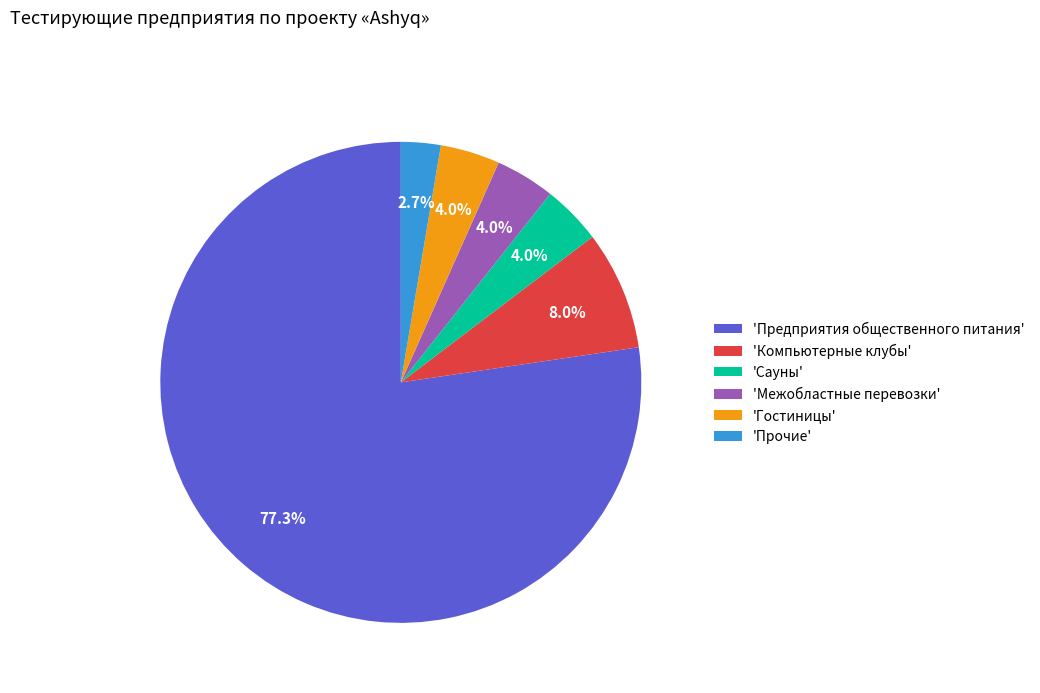

Which category has the biggest portion of the pie?

'Предприятия общественного питания'